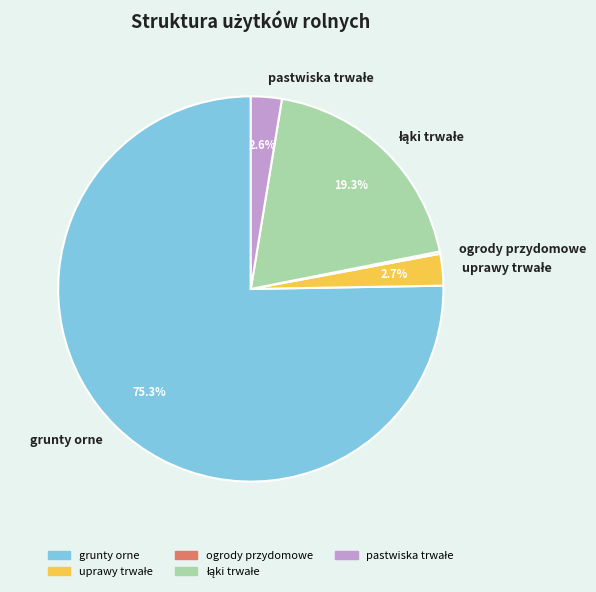

Which category has the biggest portion of the pie?

grunty orne